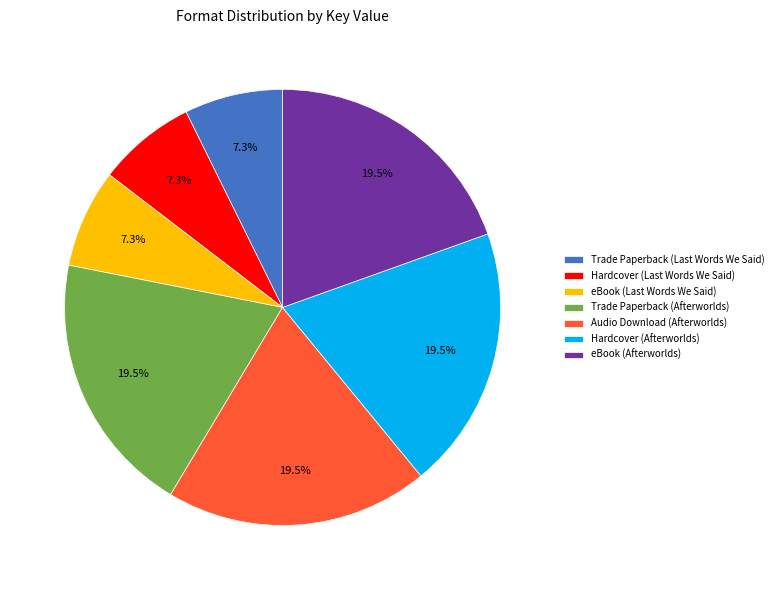

To the nearest percent, what is the average slice percentage?

14%